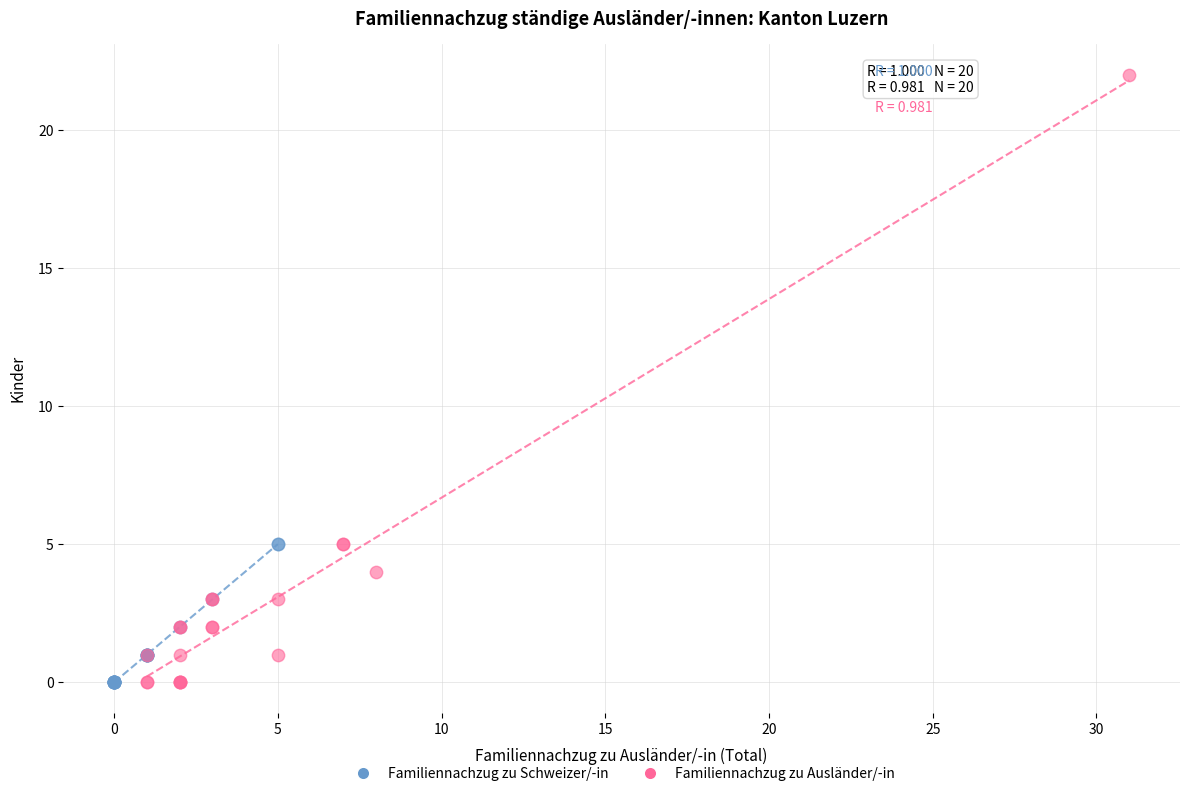

Which series reaches the maximum Y coordinate?

Familiennachzug zu Ausländer/-in